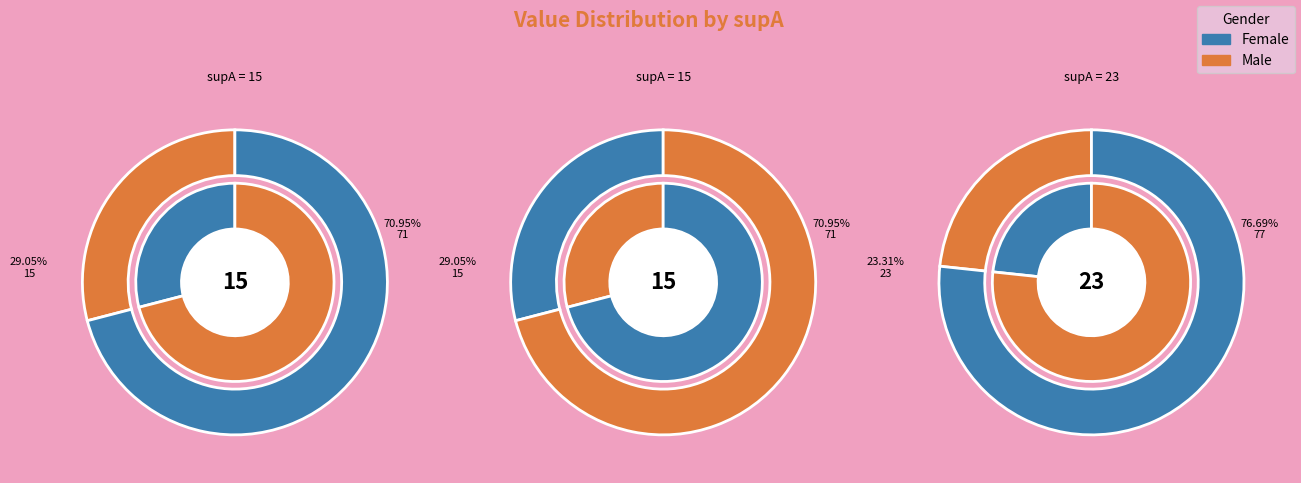

Which category has the smallest portion of the pie?

23